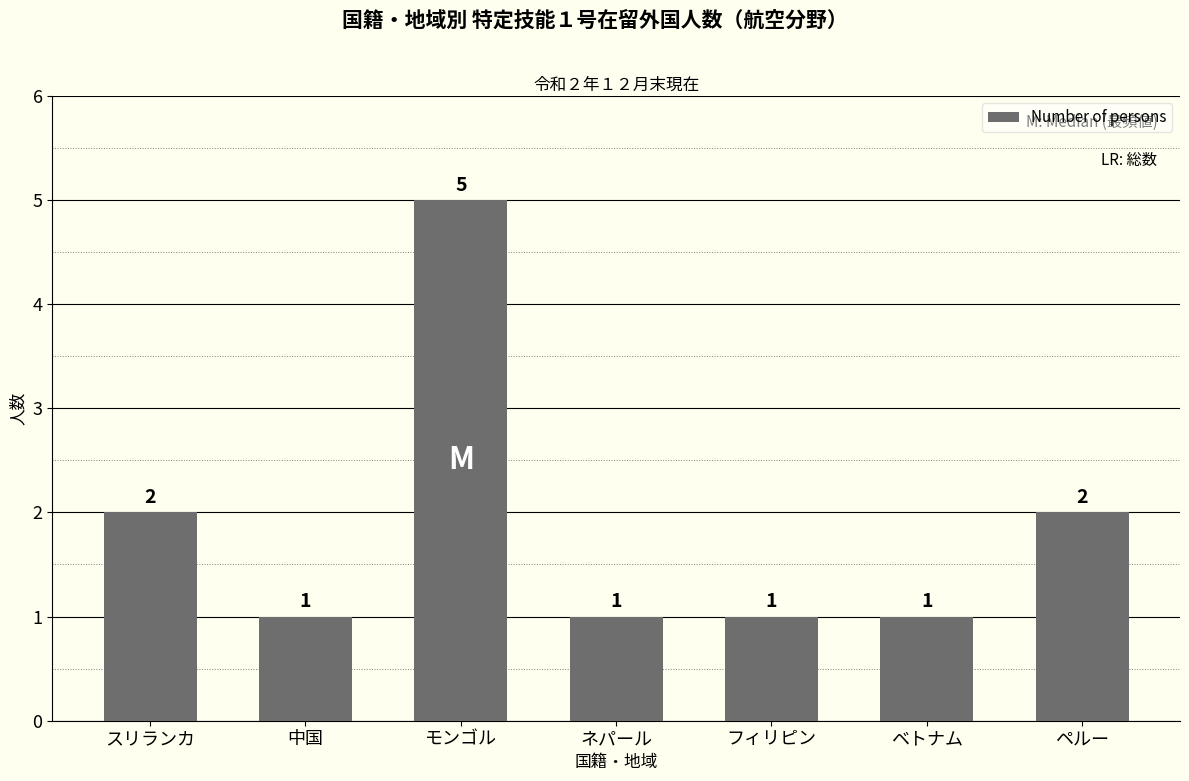

What is the greatest value displayed?

5